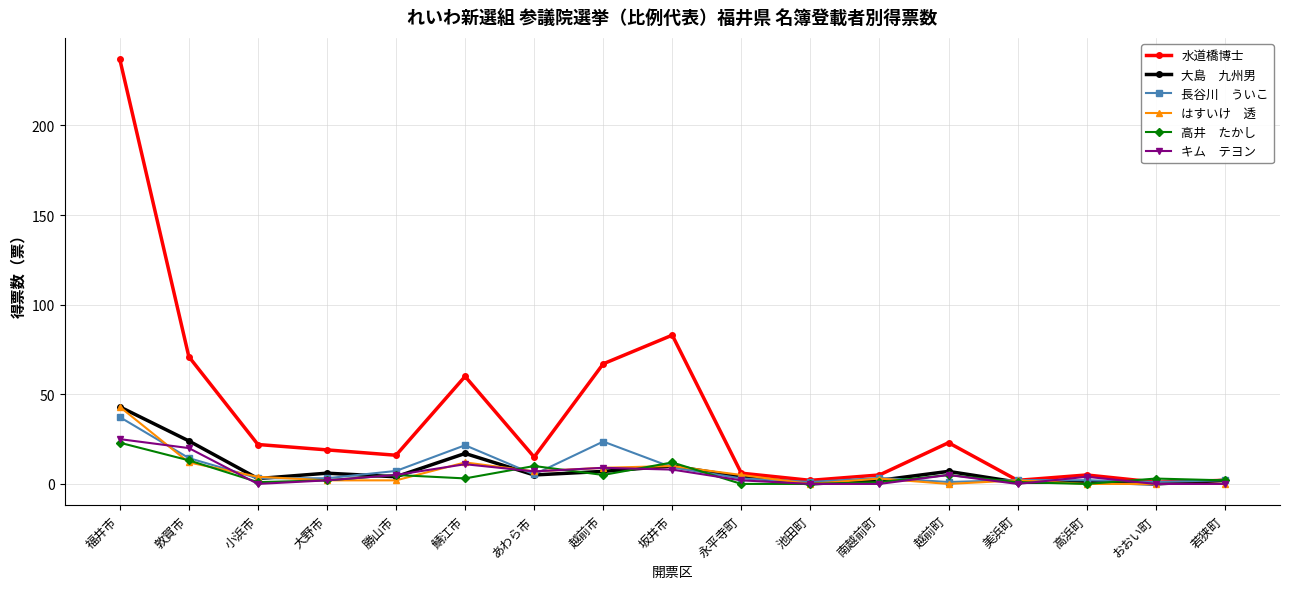

What is the label of the 2nd point from the left?

敦賀市